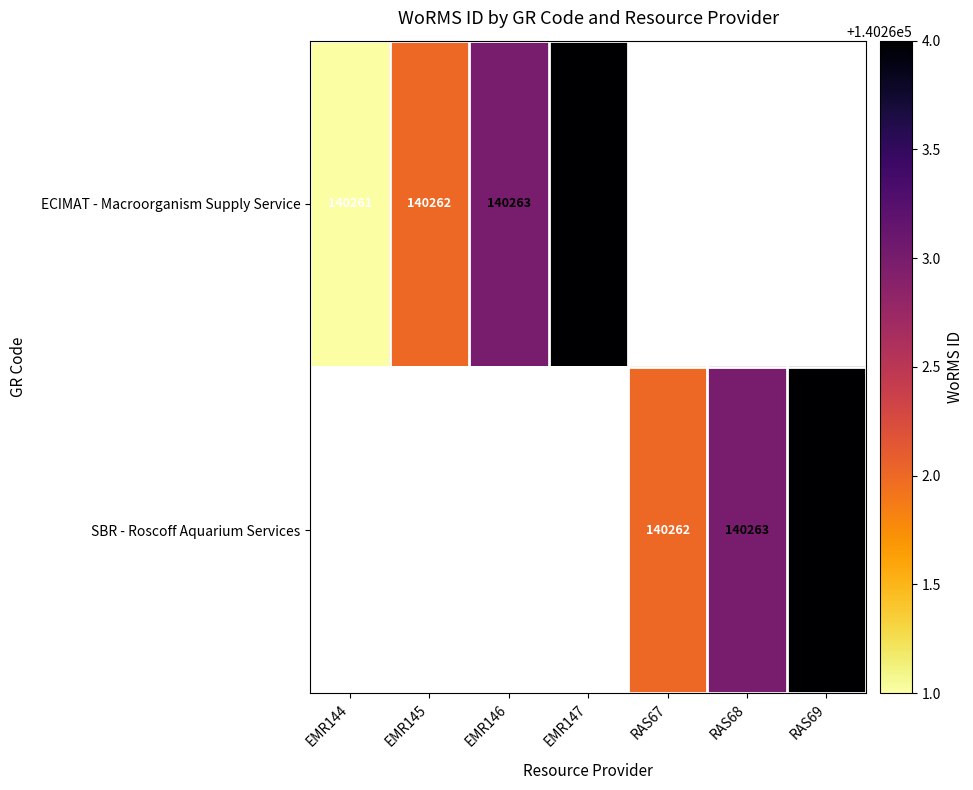

The SBR - Roscoff Aquarium Services series shows 140264 at RAS69. True or false?

True